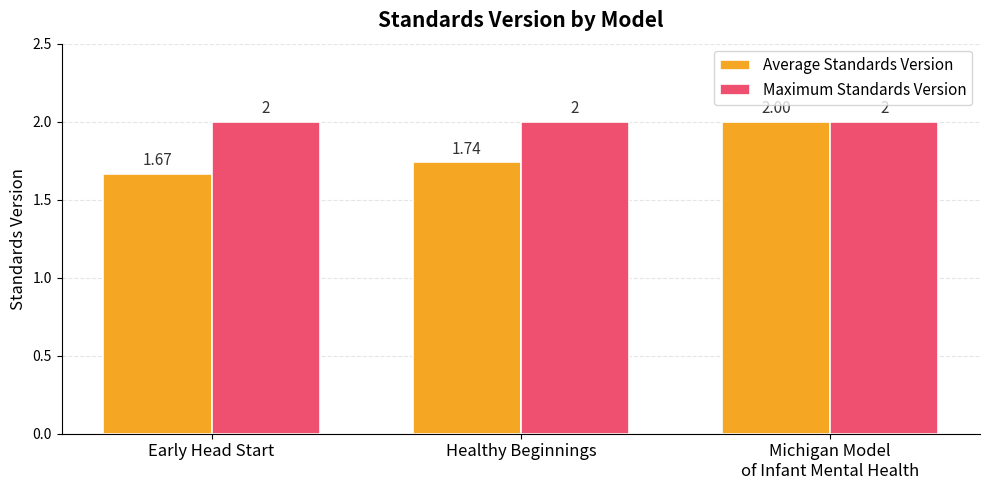

Is it true that Maximum Standards Version equals 2.0 at Michigan Model
of Infant Mental Health?

True